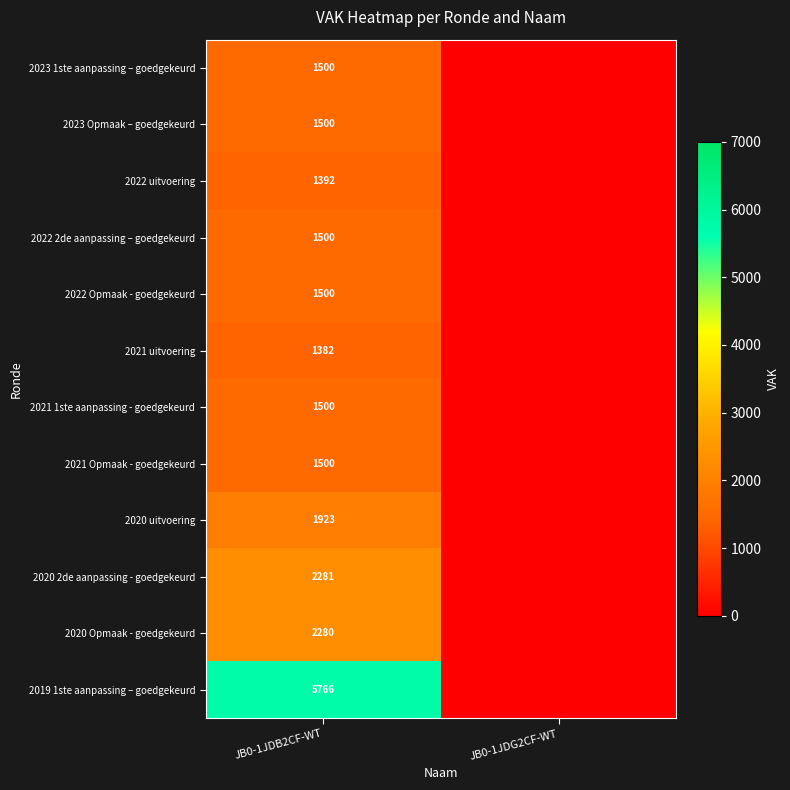

What is the total value across all series at JB0-1JDB2CF-WT?

24024